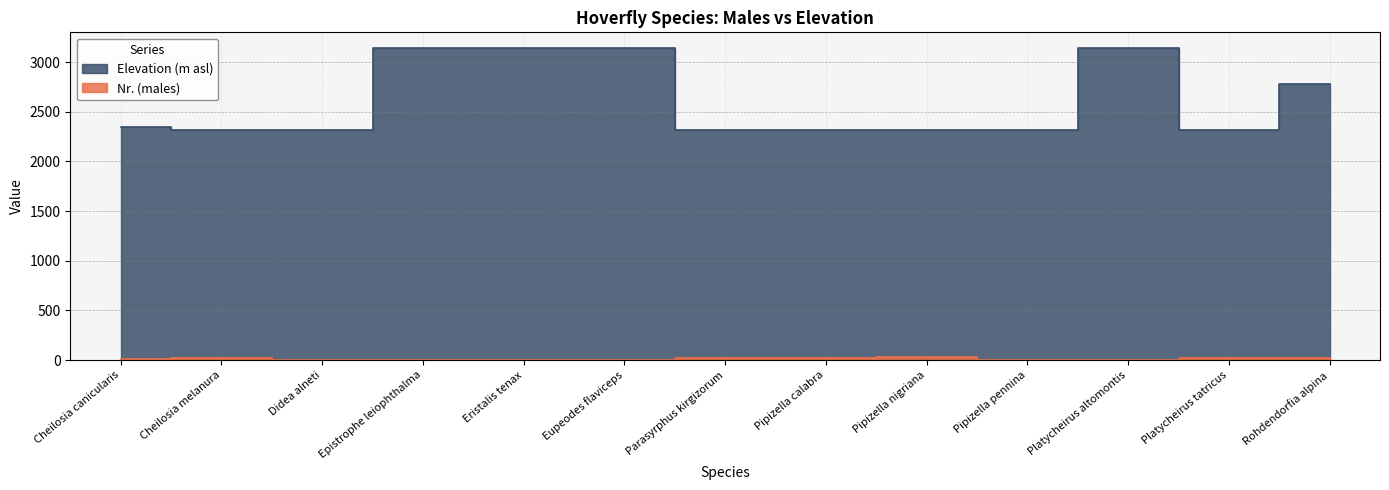

Which category has the highest value in the Elevation (m asl) series?

Epistrophe leiophthalma